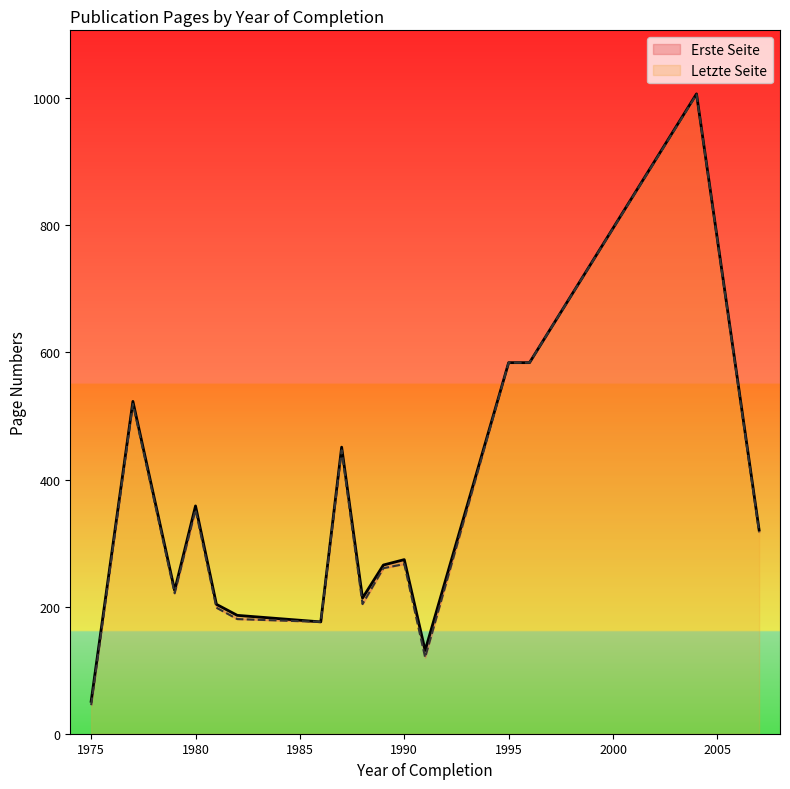

Count the number of categories in the chart.

38